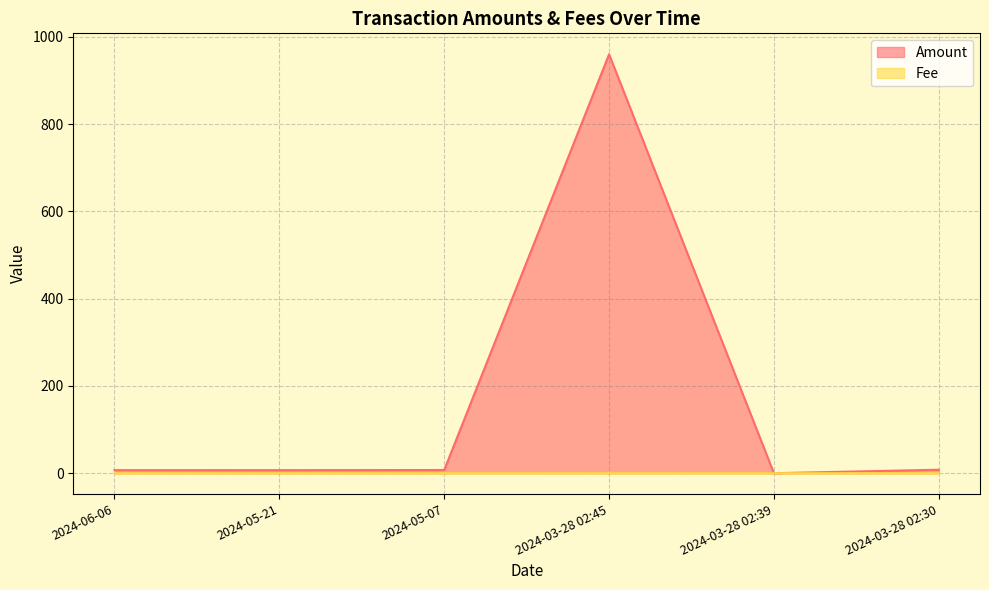

True or false: Fee has a value of 0.0 at 2024-03-28 02:30.

False